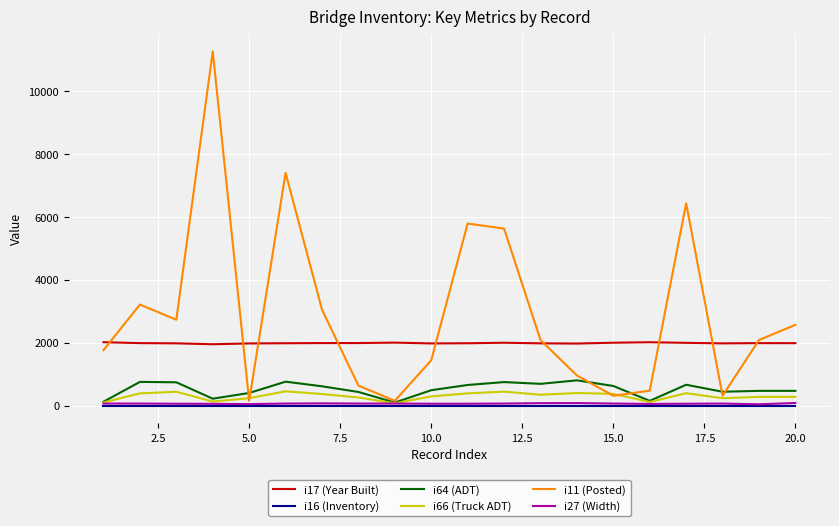

What is the maximum value shown in the chart?

11265